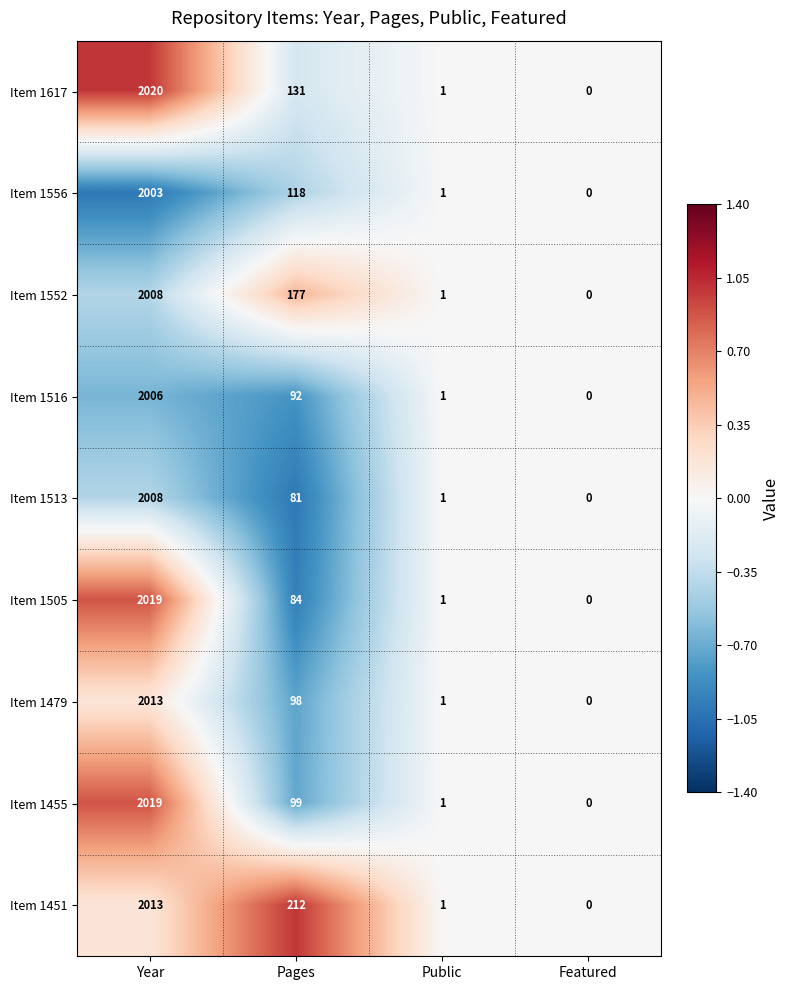

Between Year and Featured, which series saw the biggest shift?

Item 1617